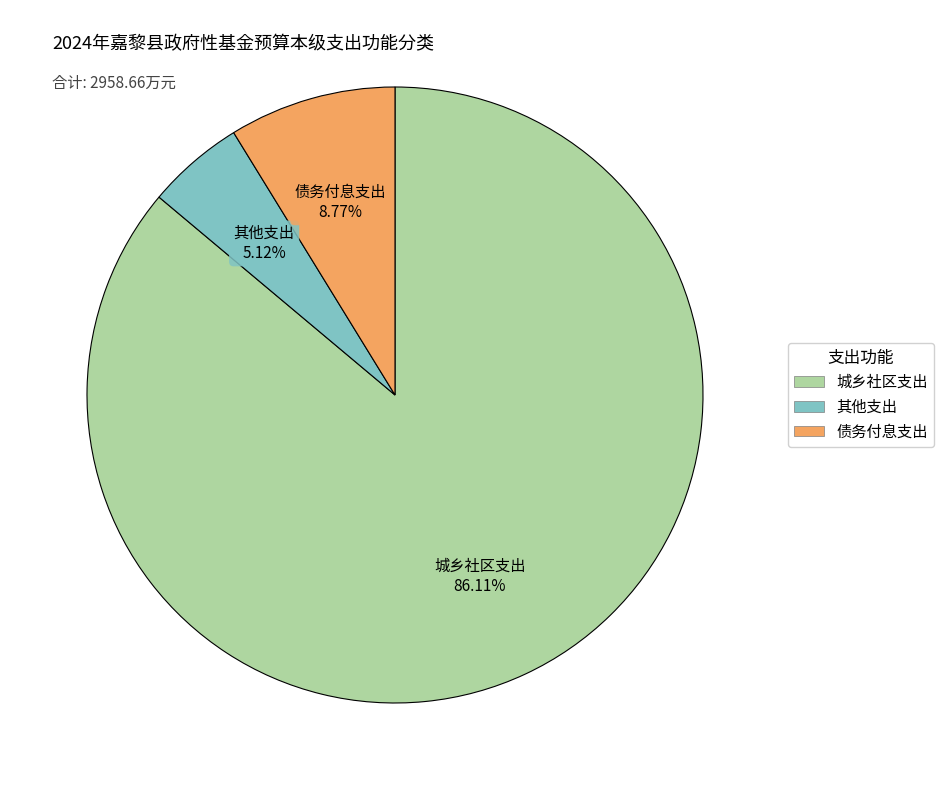

The 其他支出 slice represents 5% of the pie. True or false?

True